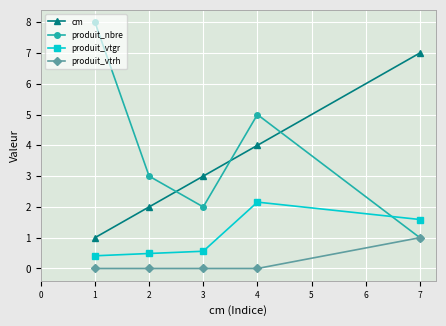

The value of produit_nbre at 4 is 5.0. True or false?

True